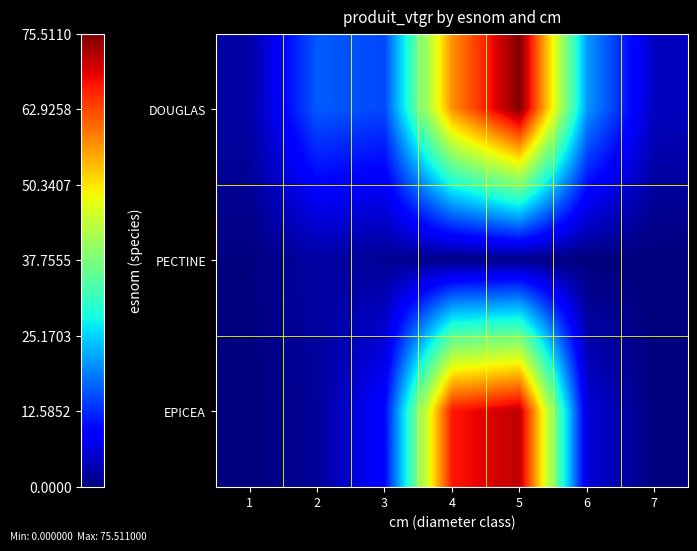

Rank the series by their maximum value, from lowest to highest.

PECTINE, EPICEA, DOUGLAS